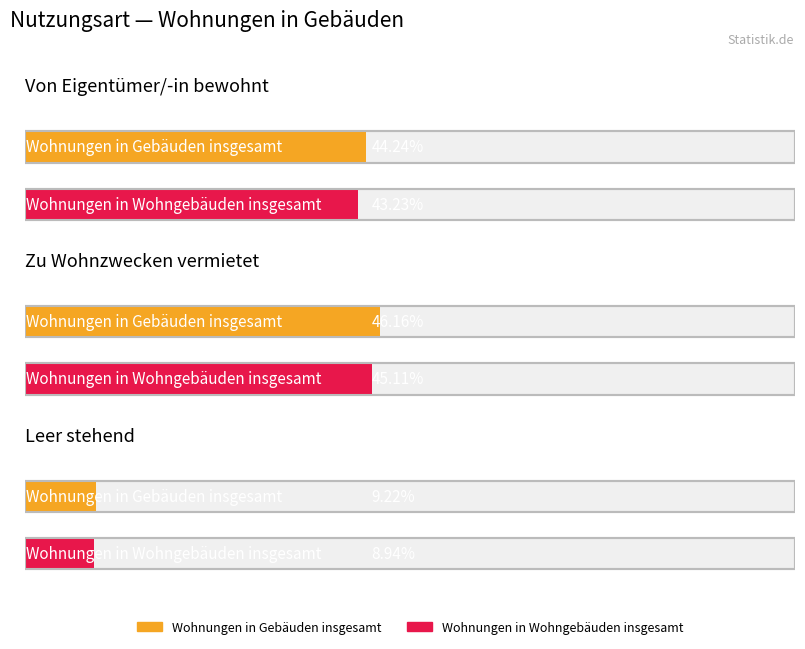

True or false: Wohnungen in Wohngebäuden insgesamt has a value of 809 at Zu Wohnzwecken vermietet.

False